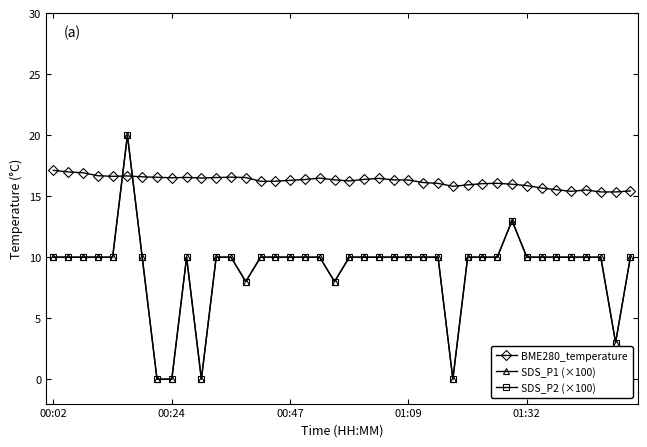

How many interior local valleys does the SDS_P1 (×100) series have?

5